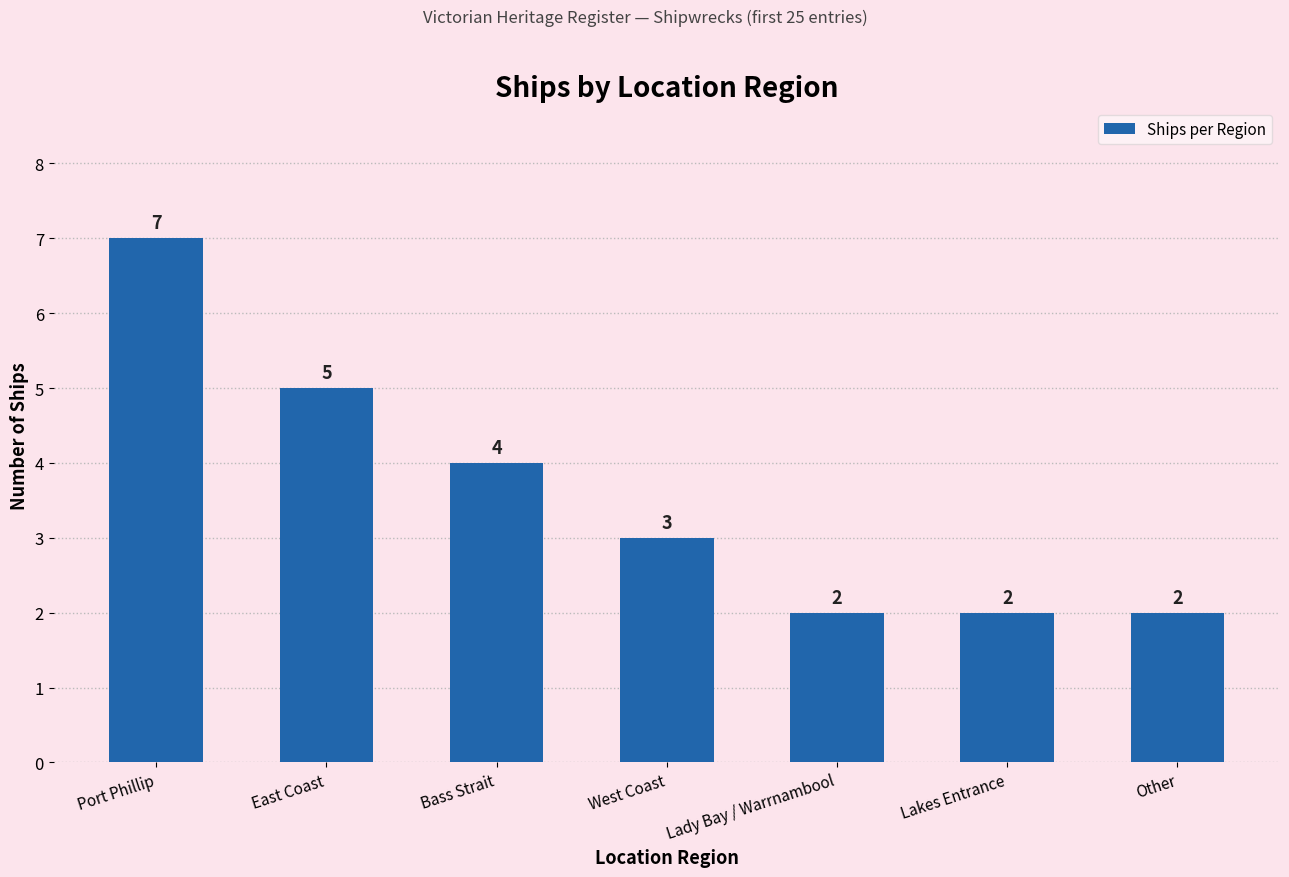

How many categories are shown in the chart?

7